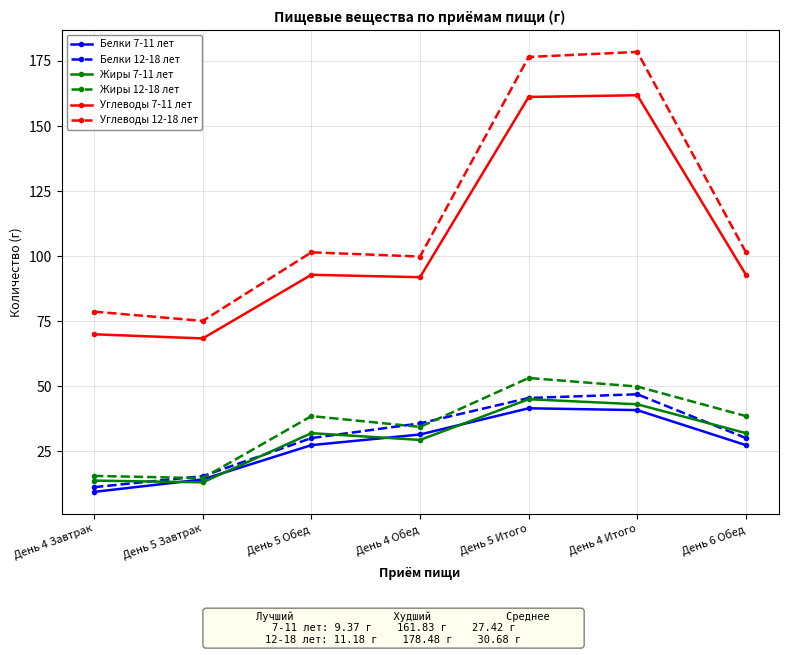

The Углеводы 7-11 лет series shows 102.4 at День 4 Итого. True or false?

False